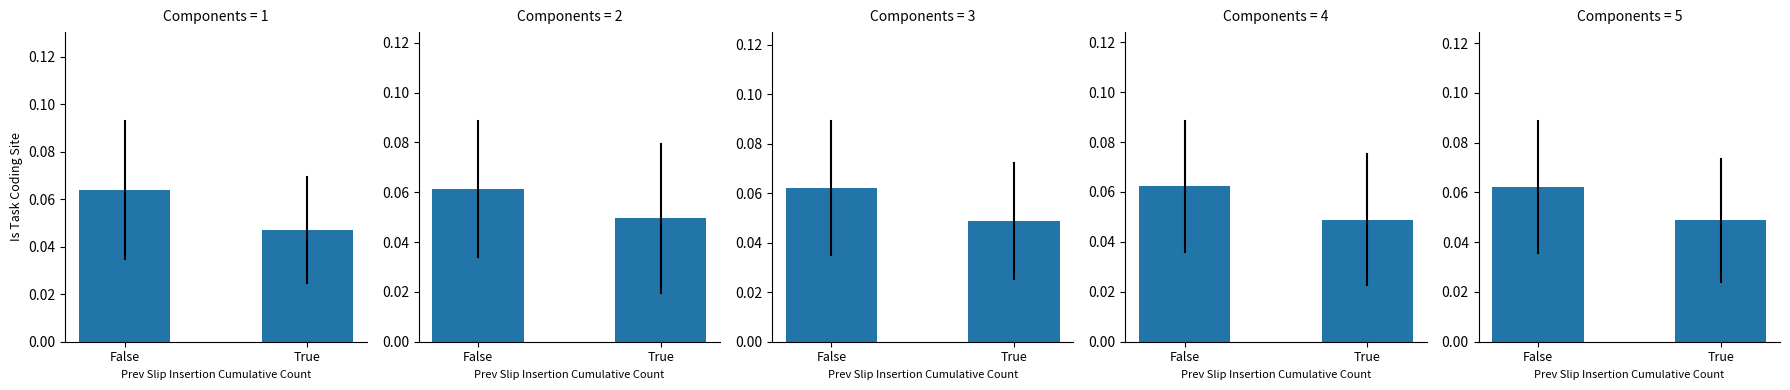

What is the average value of the male series?

0.1